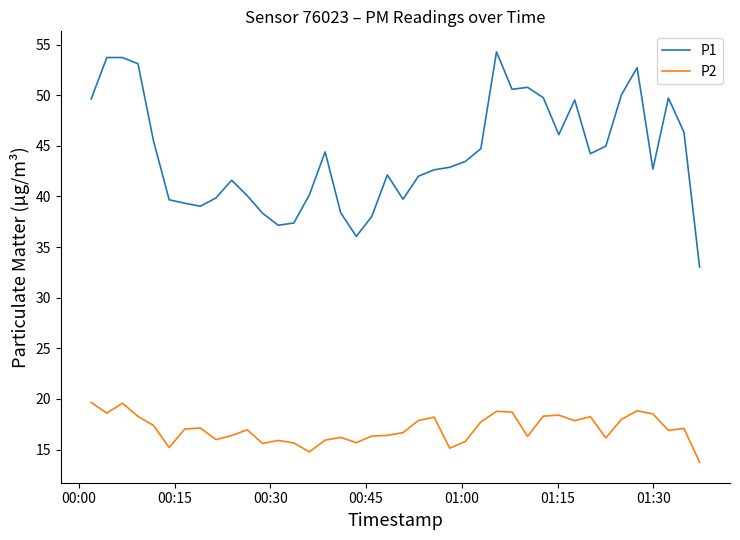

Which series has the largest range (max minus min)?

P1